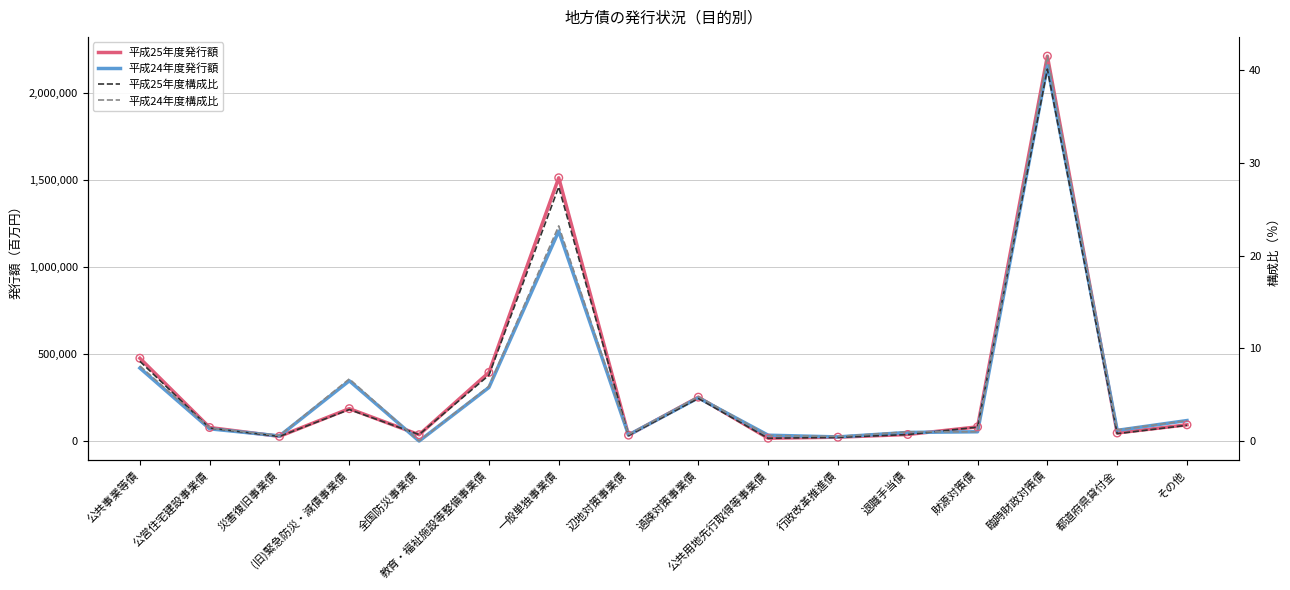

Which series has the widest spread of Y values?

平成25年度発行額